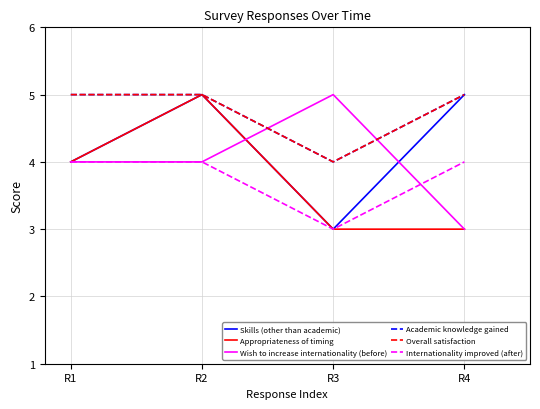

True or false: Overall satisfaction and Skills (other than academic) intersect in this chart.

False